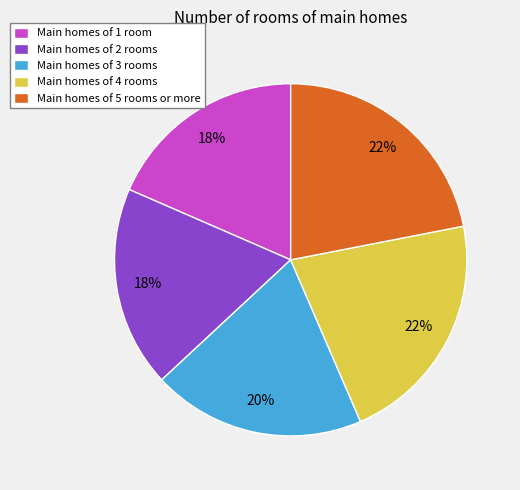

Which has a higher value, Main homes of 4 rooms or Main homes of 2 rooms?

Main homes of 4 rooms